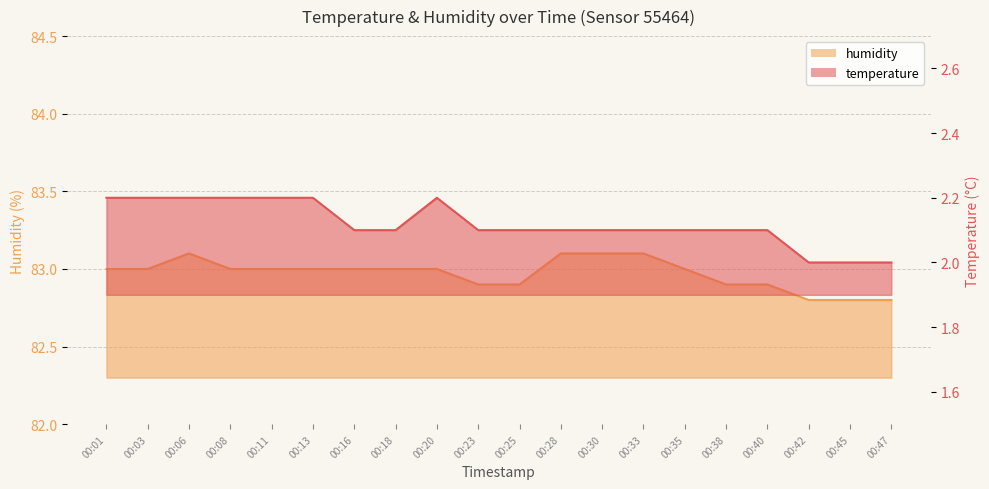

What is the sum of all temperature values?

42.4